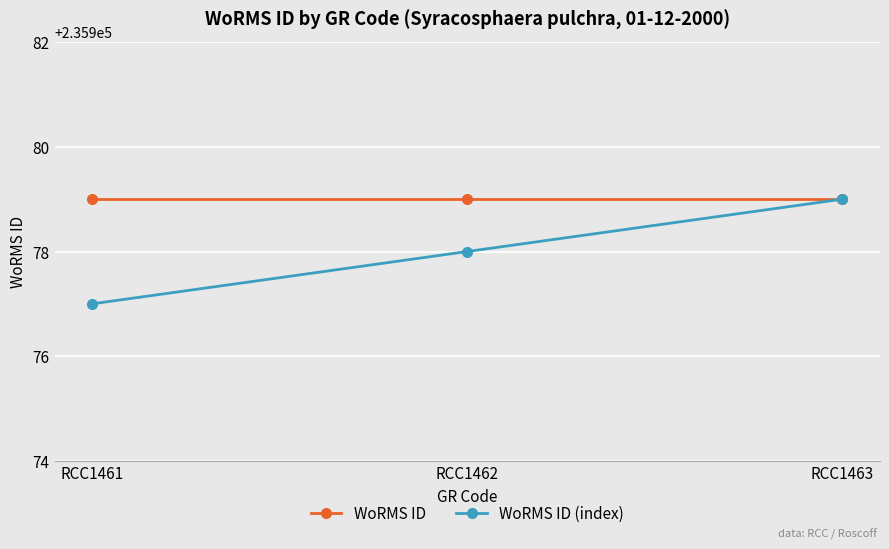

At which category is the sum across all series the highest?

RCC1463